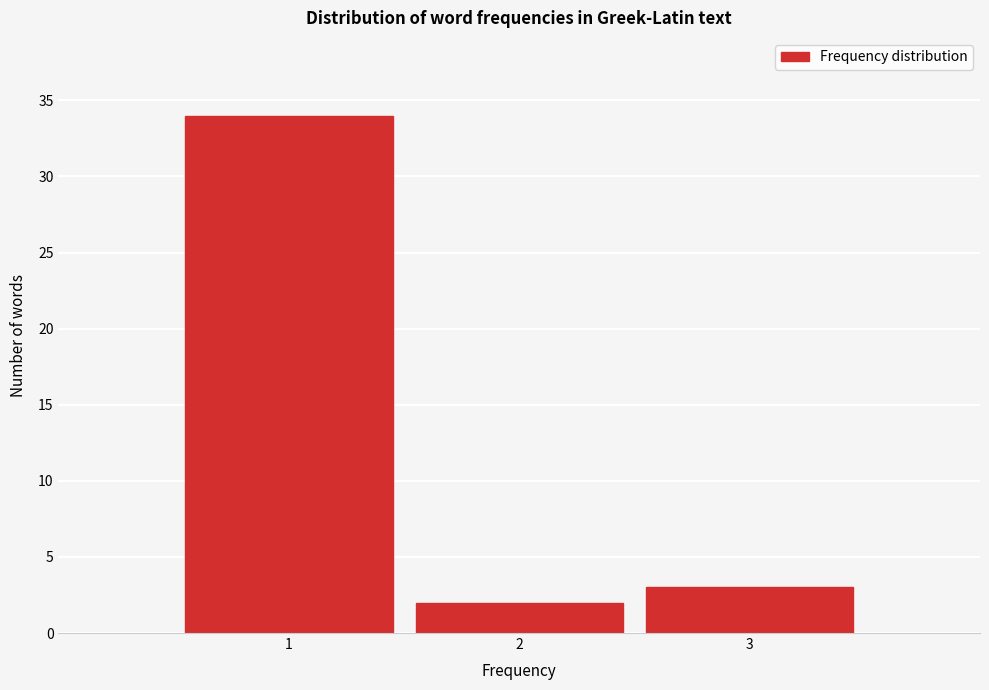

How tall is the bar that spans 2.5 to 3.5 on the x-axis? The values are not printed on the chart, so give them approximately, as read against the axis.

3